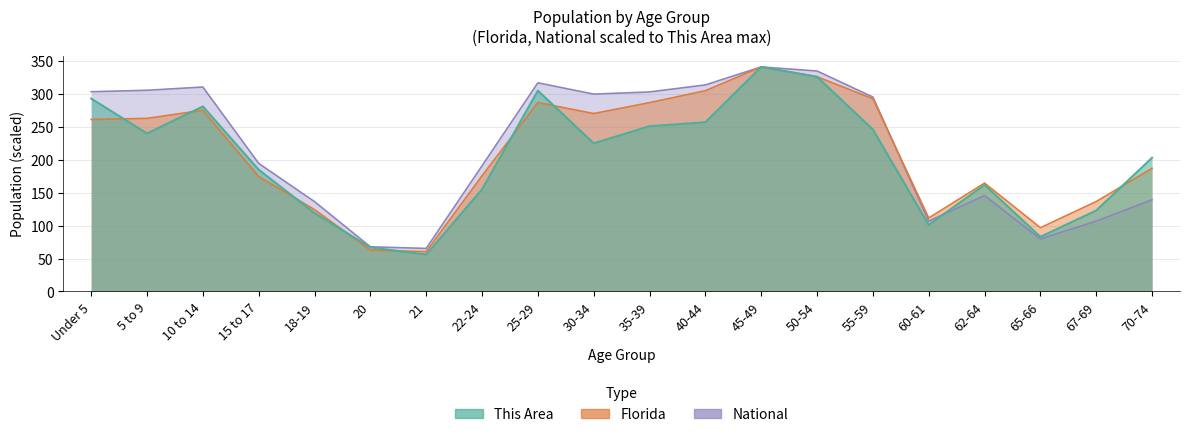

What is the sum of the Florida values at 10 to 14 and 50-54?

601.4